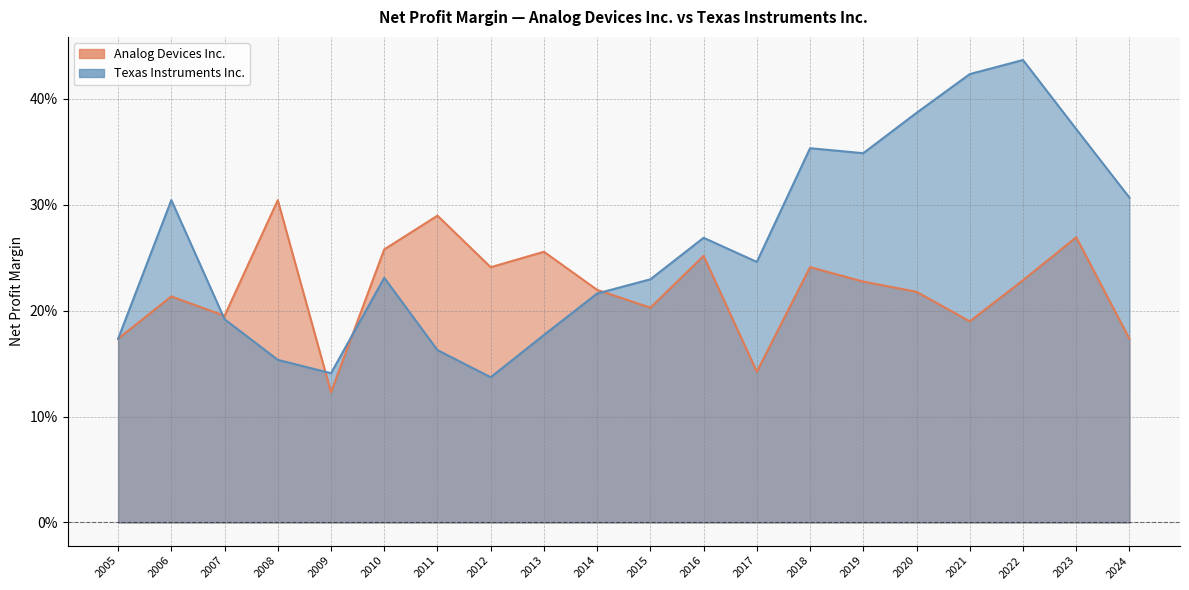

What is the value of the Texas Instruments Inc. point at the 13th from the left?

0.2